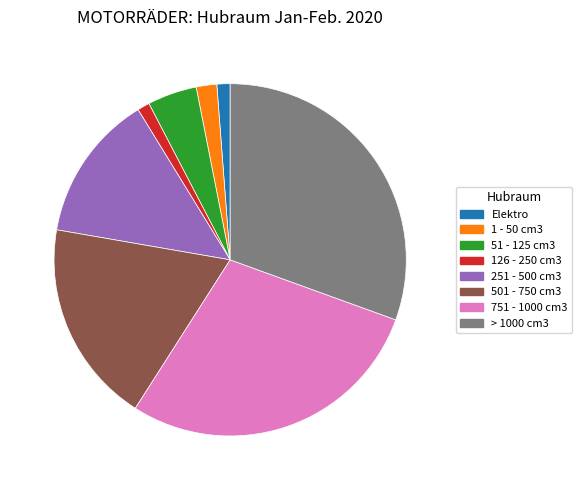

Between 28.5% (635) and 1.9% (42), which is larger?

28.5% (635)